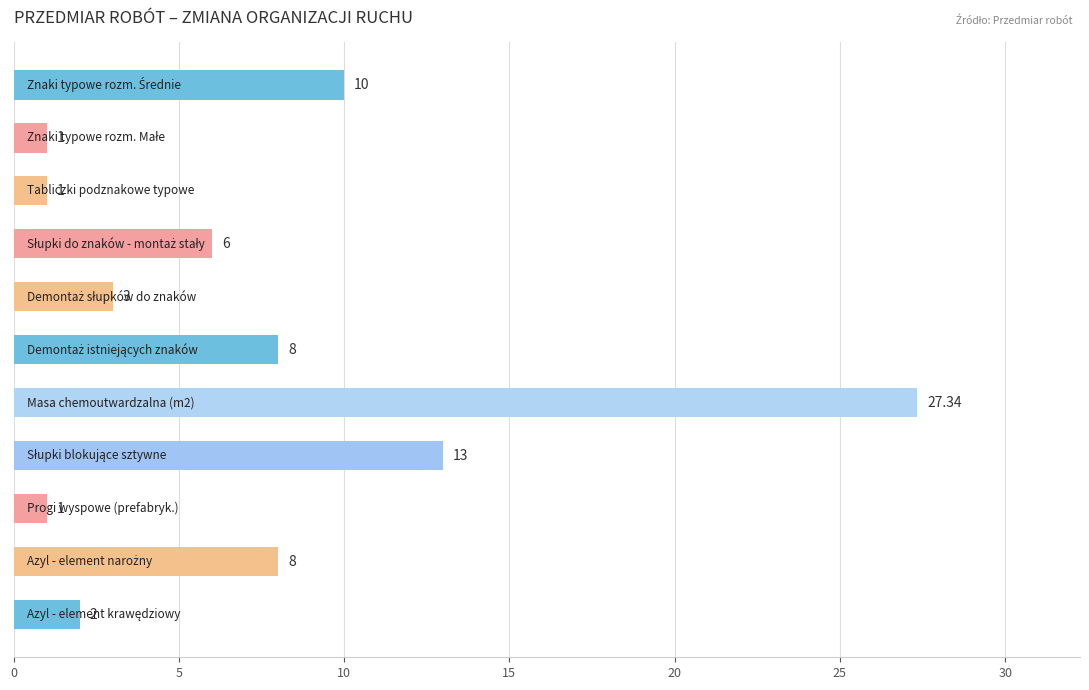

What is the average value?

7.3